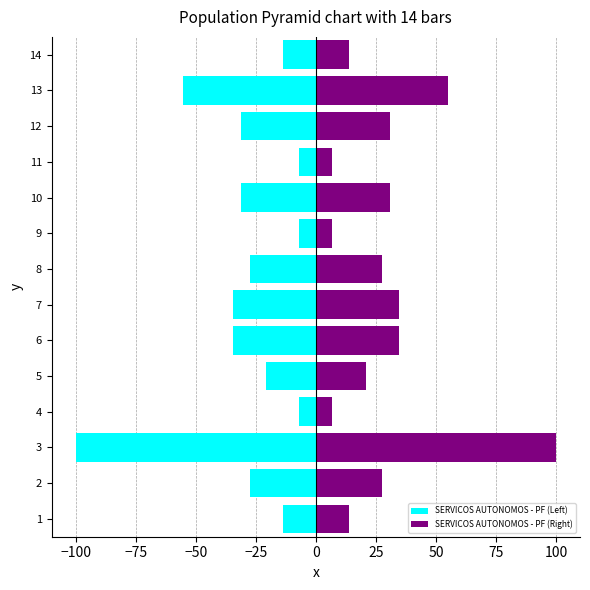

Reading left to right, what are all the values shown in this chart?

SERVICOS AUTONOMOS - PF (Left): -13.8	-27.6	-100.0	-6.9	-20.7	-34.5	-34.5	-27.6	-6.9	-31.0	-6.9	-31.0	-55.2	-13.8
SERVICOS AUTONOMOS - PF (Right): 13.8	27.6	100.0	6.9	20.7	34.5	34.5	27.6	6.9	31.0	6.9	31.0	55.2	13.8